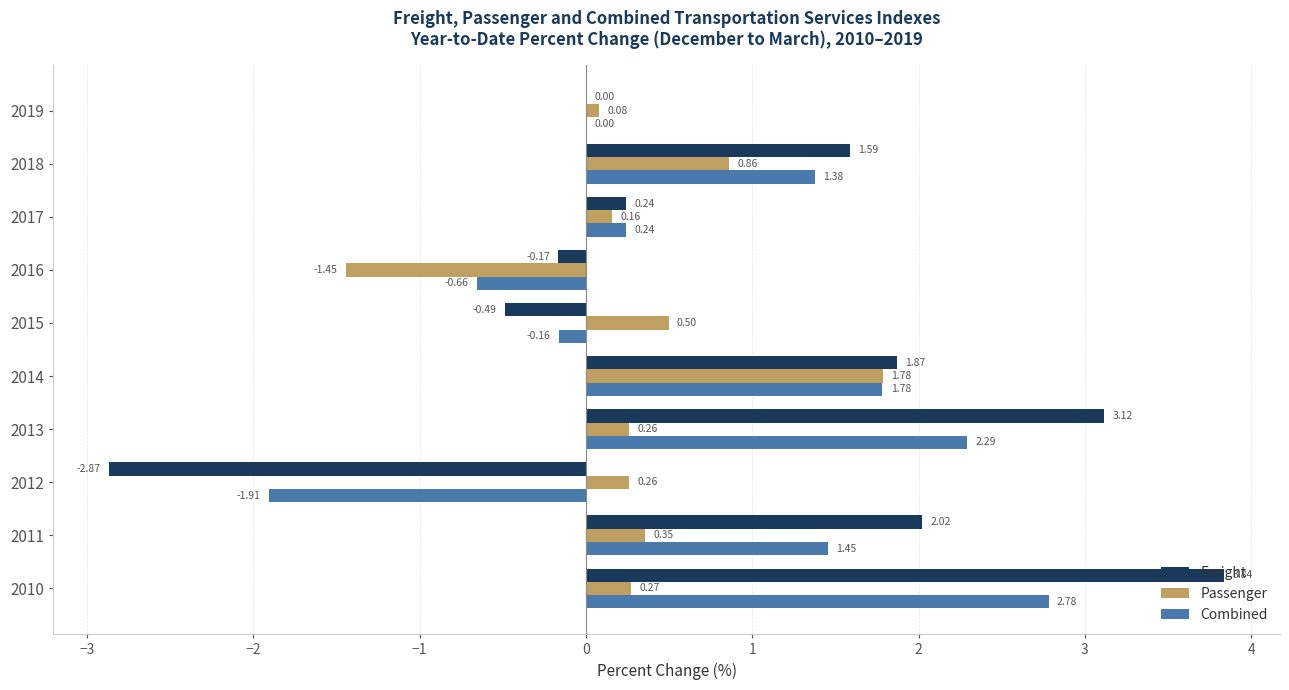

Which series has the largest total across all categories?

Freight